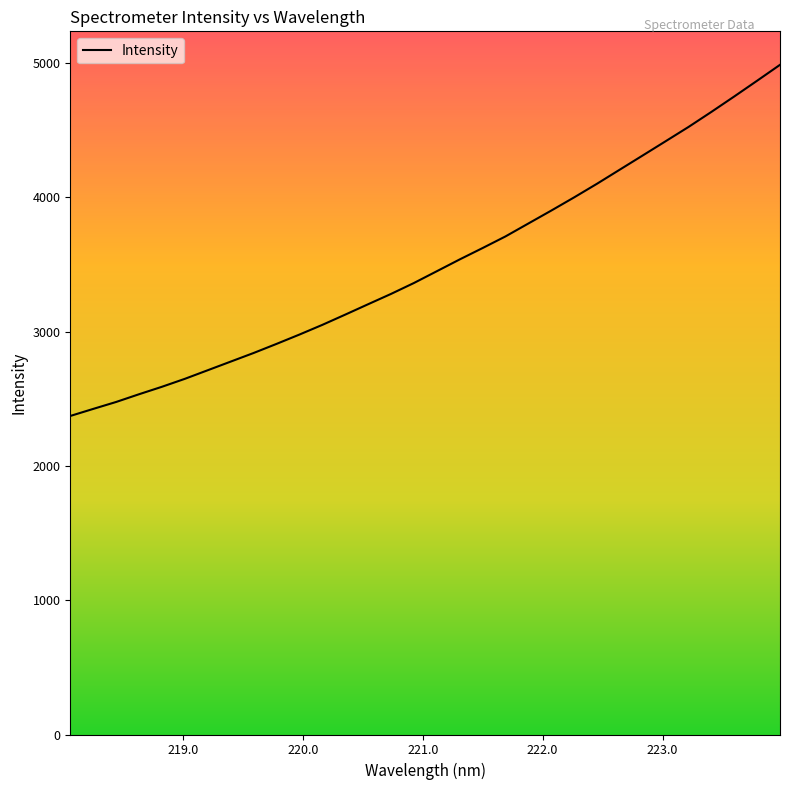

What is the smallest value displayed?

2371.7